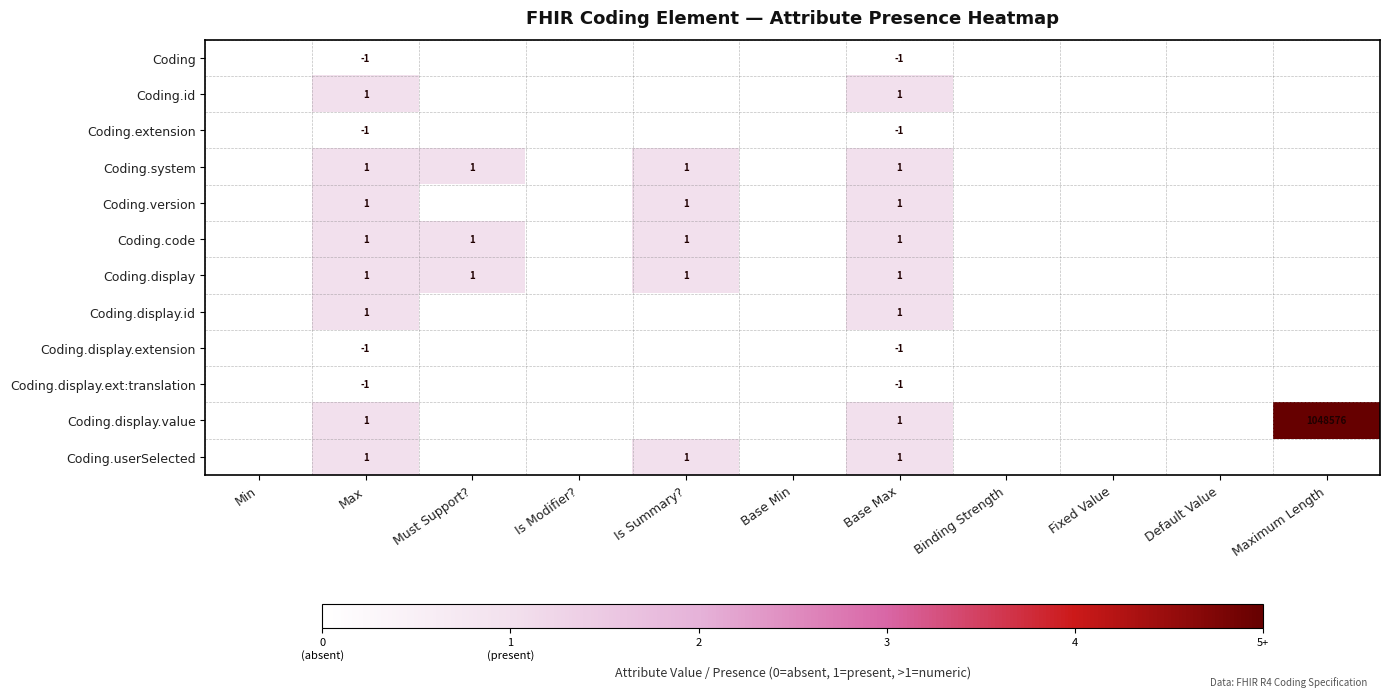

At how many categories does at least one series exceed 1?

1